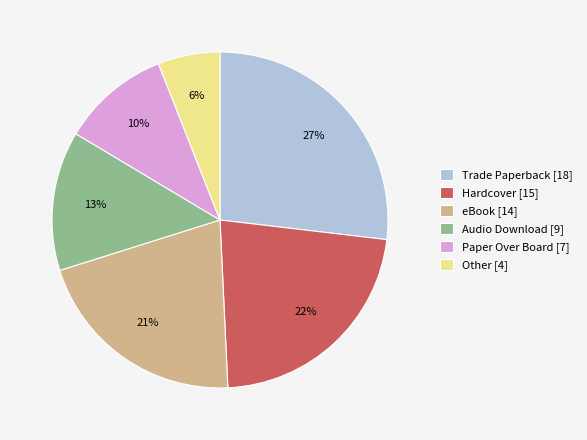

Which has a higher value, eBook [14] or Trade Paperback [18]?

Trade Paperback [18]